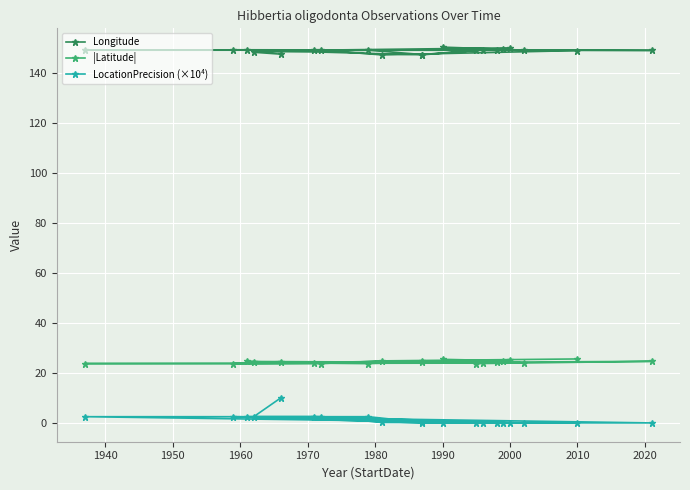

What is the highest value of the LocationPrecision (×10⁴) series?

10.0